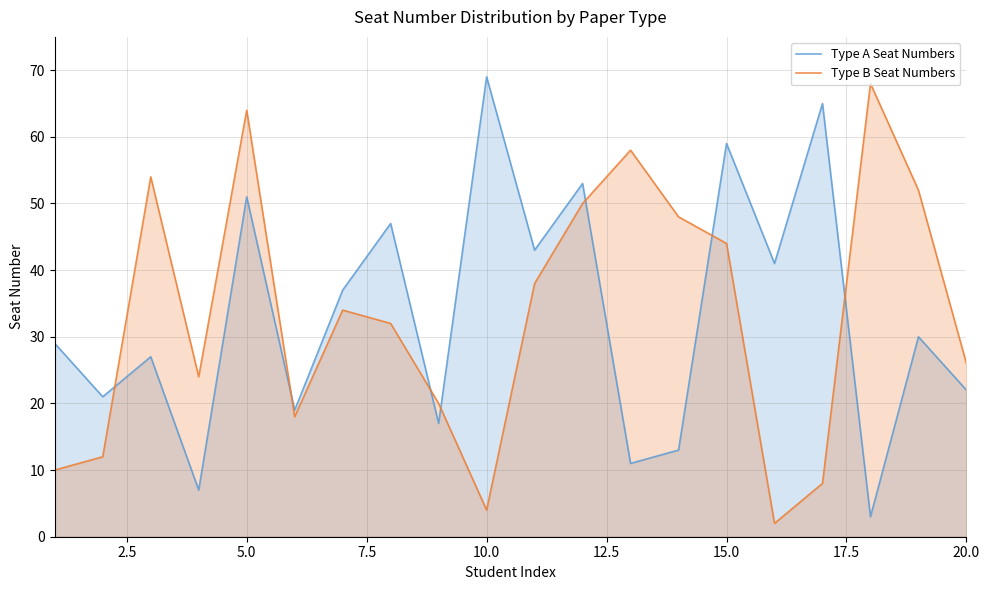

True or false: Type A Seat Numbers has a value of 22 at 20.0.

True